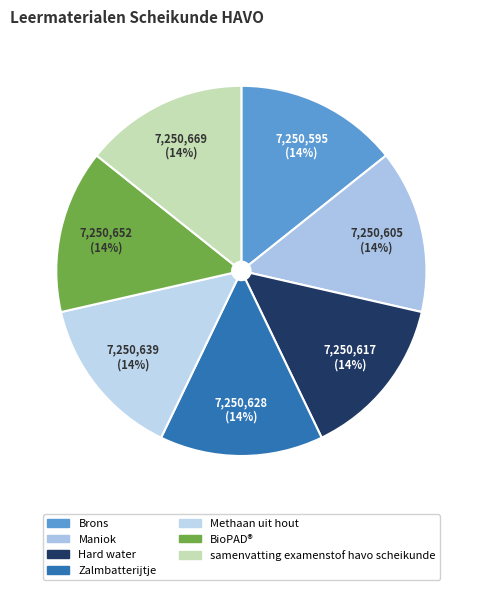

True or false: Hard water accounts for 21% of the total.

False